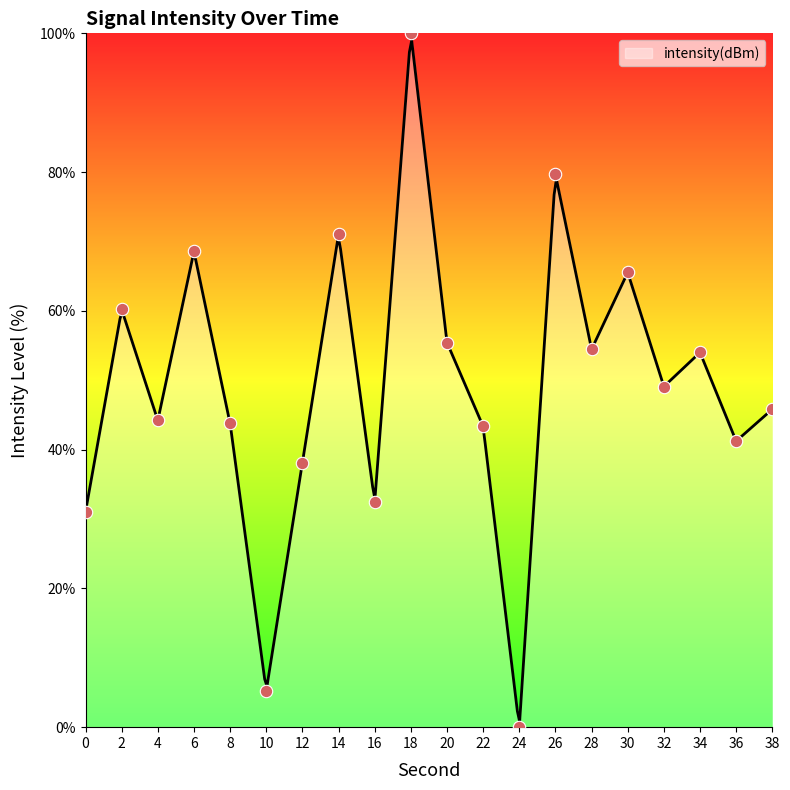

What is the ratio of the value at 22 to the value at 20?

0.8